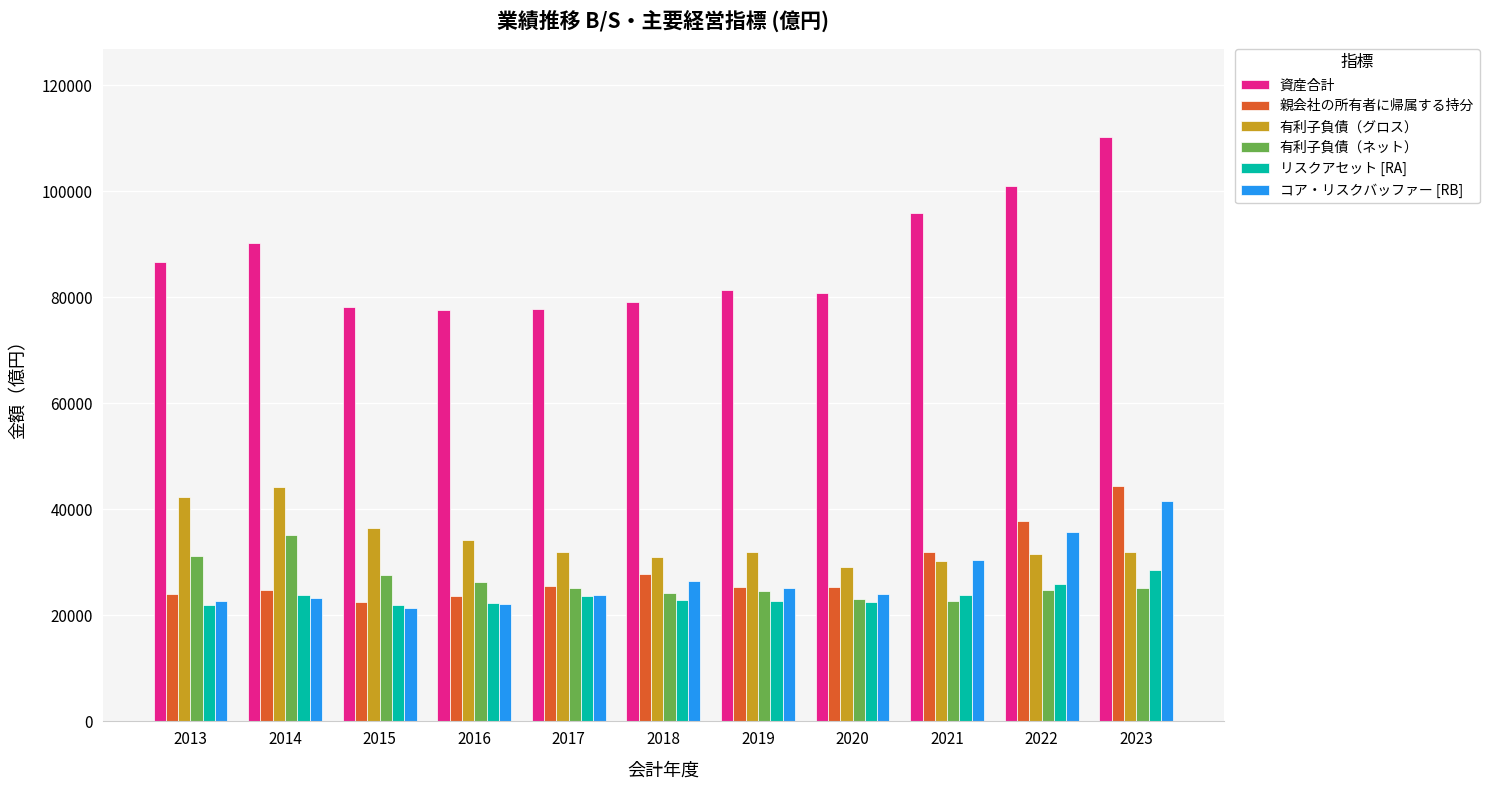

Is it true that 親会社の所有者に帰属する持分 equals 25280 at 2020?

True